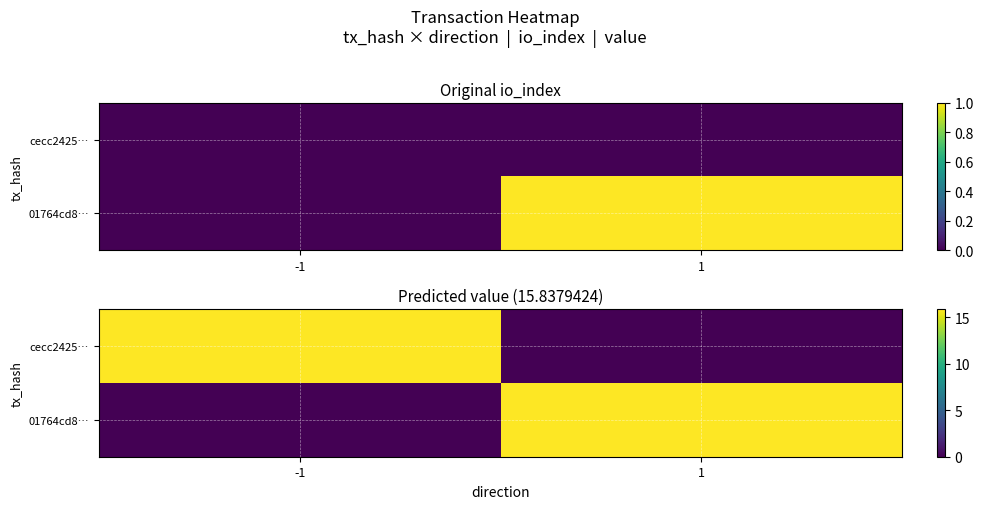

At which category does the chart reach its minimum across all series?

1